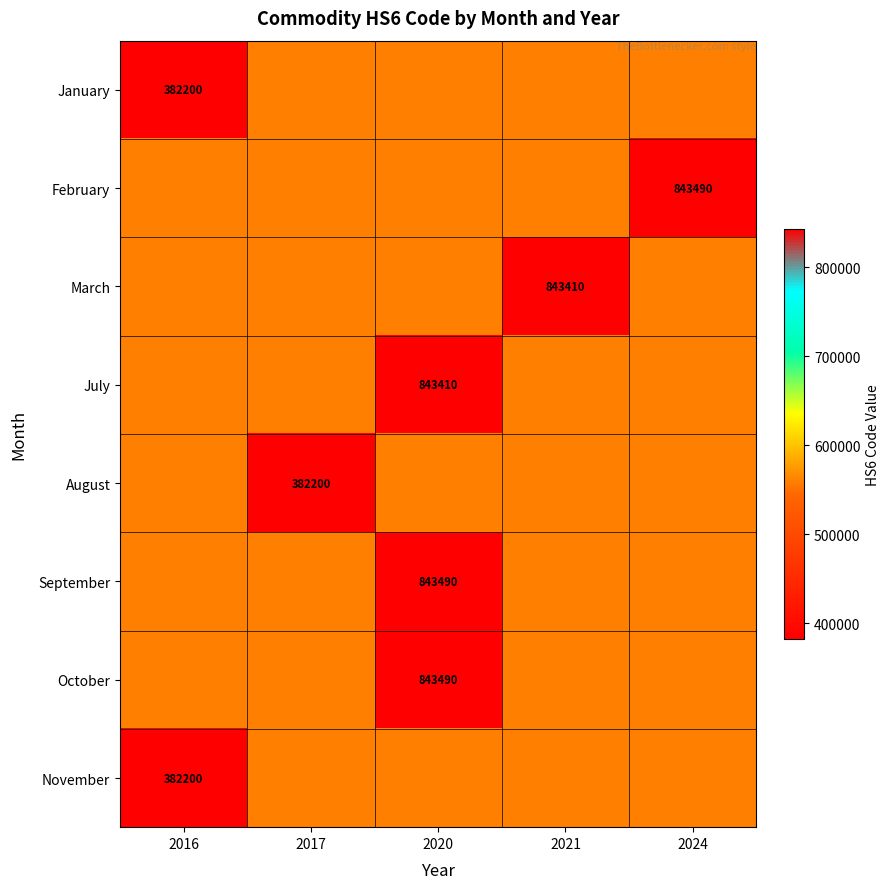

The March series shows 0.2 at 2017. True or false?

False